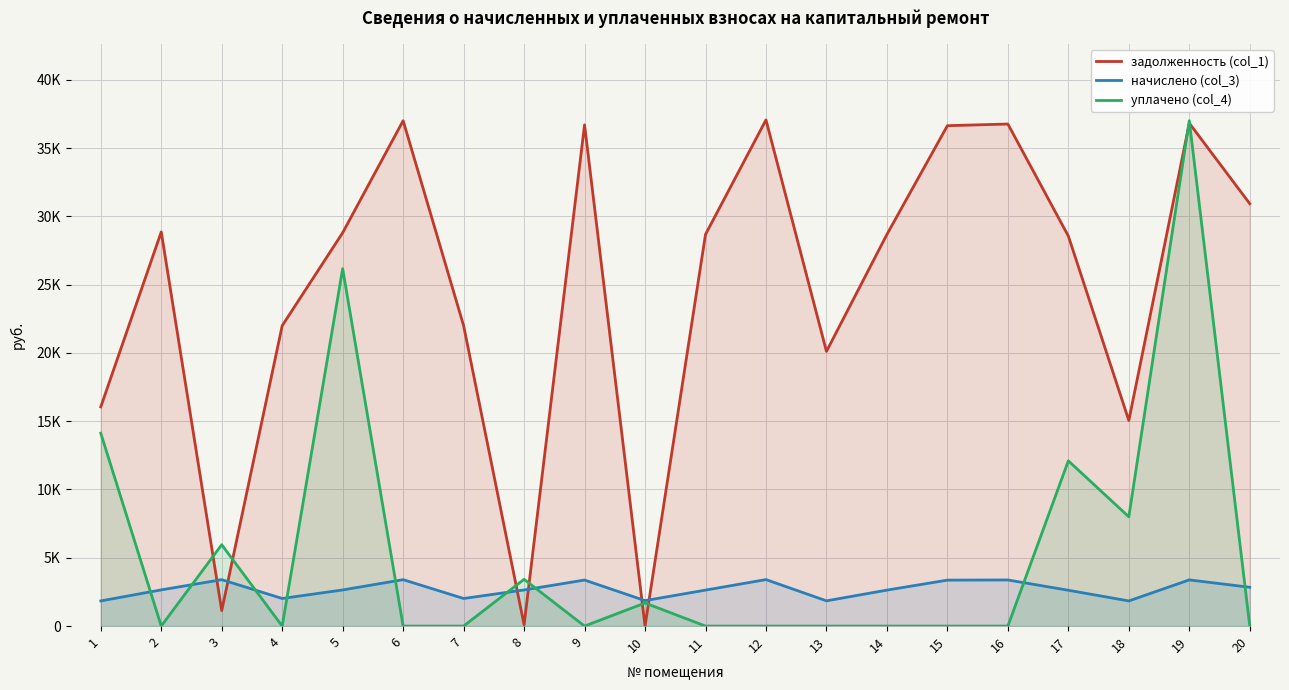

After their last crossing, which series has the higher values: уплачено (col_4) or задолженность (col_1)?

задолженность (col_1)